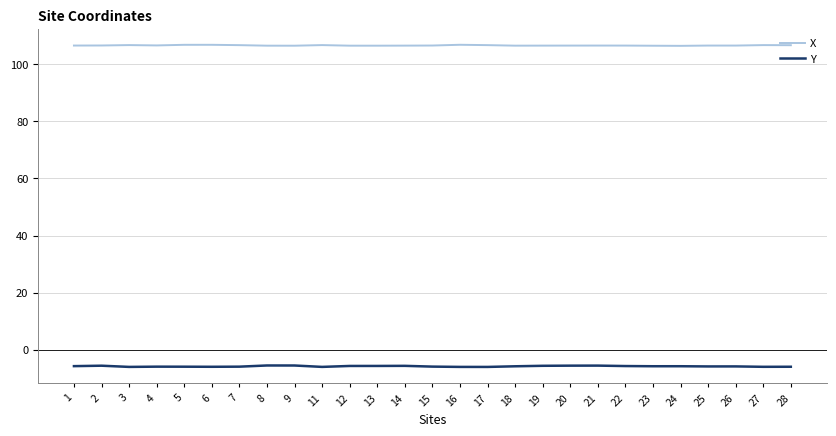

Which series has the widest spread of values?

Y